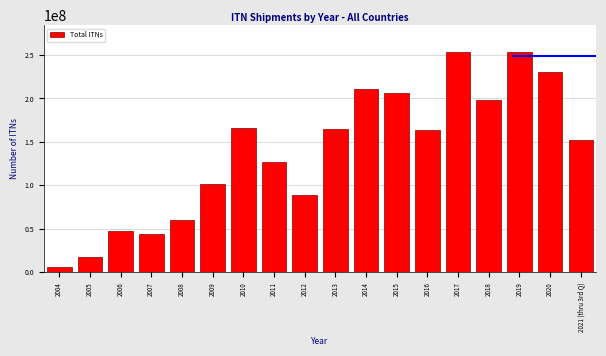

Is it true that the value at 2009 is 137752818?

False